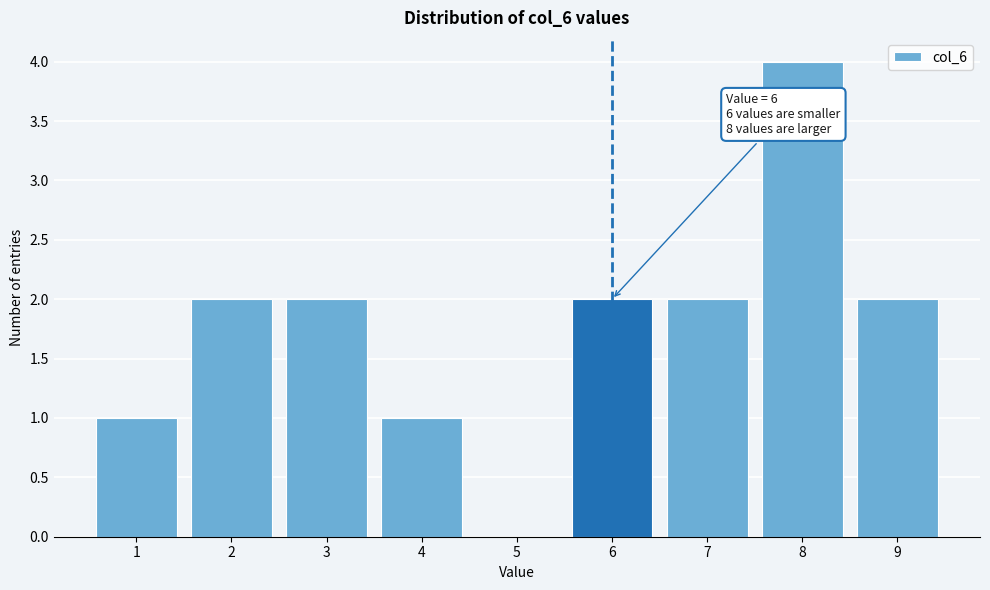

Which range on the x-axis has the tallest bar?

7.5 to 8.5